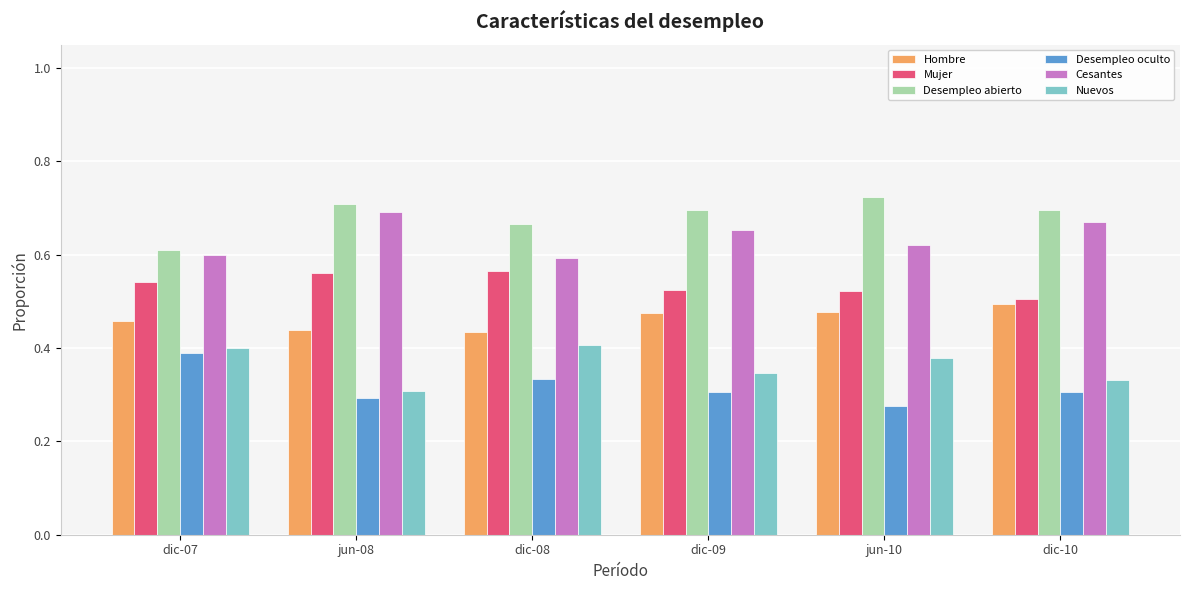

At which category does the chart reach its peak across all series?

jun-10